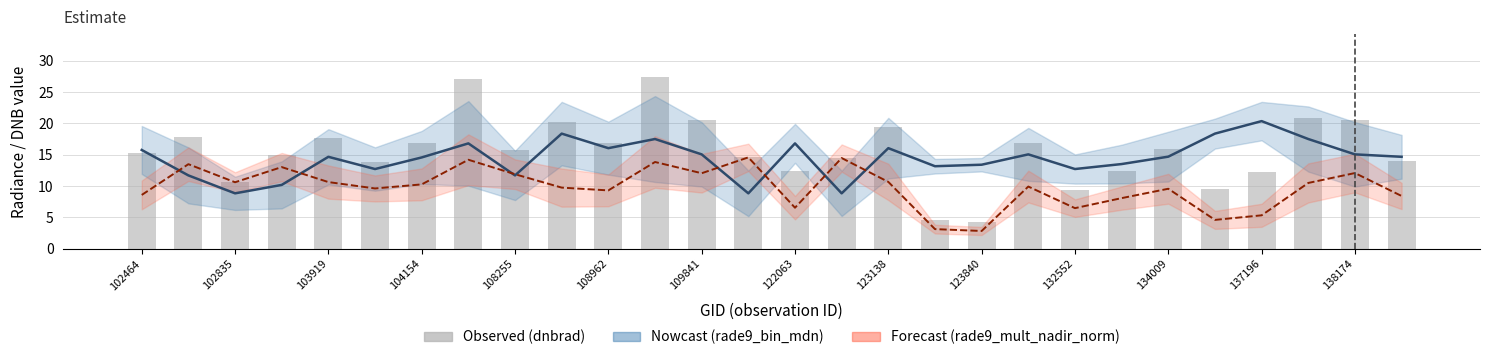

What is the label of the 21st bar from the right?

122063